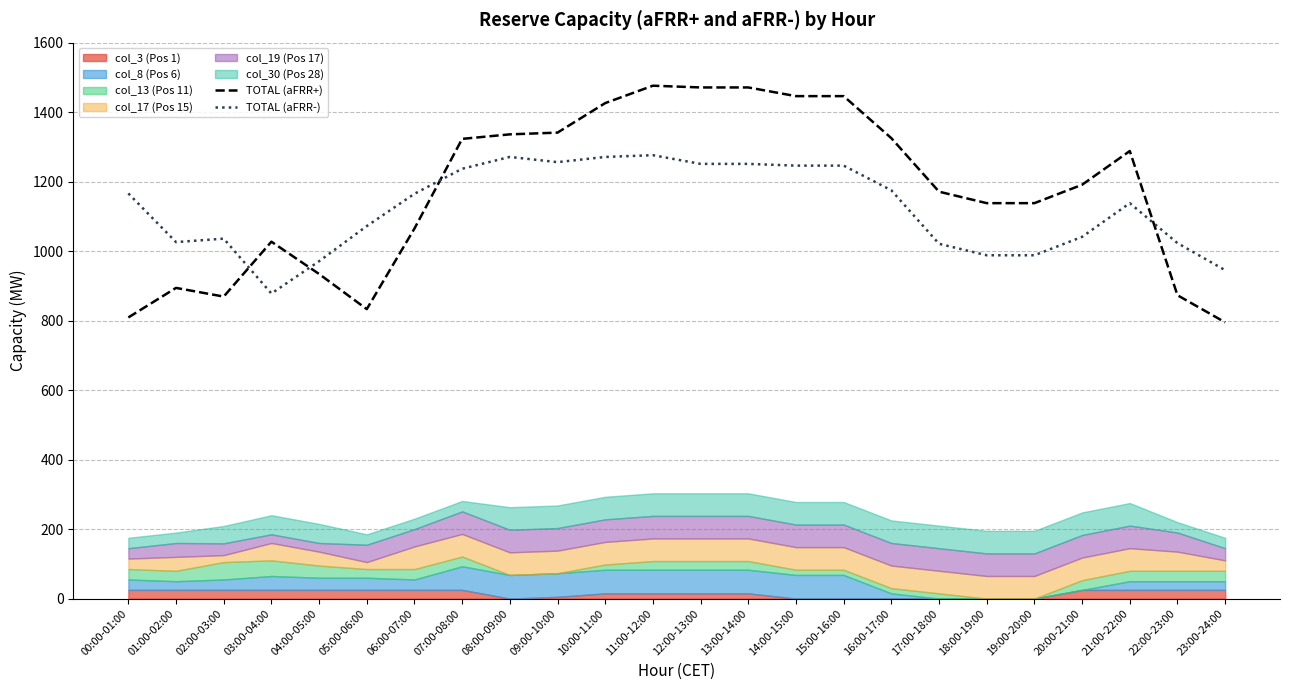

Is it true that TOTAL (aFRR-) equals 1175.0 at 16:00-17:00?

True